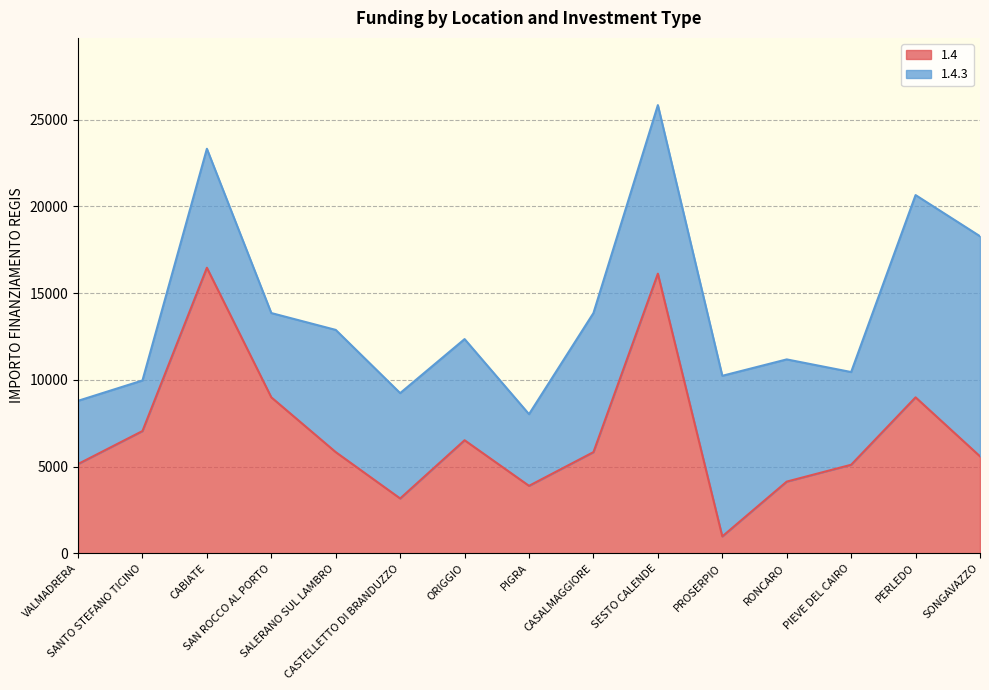

Where does the data first go above 5831?

SANTO STEFANO TICINO